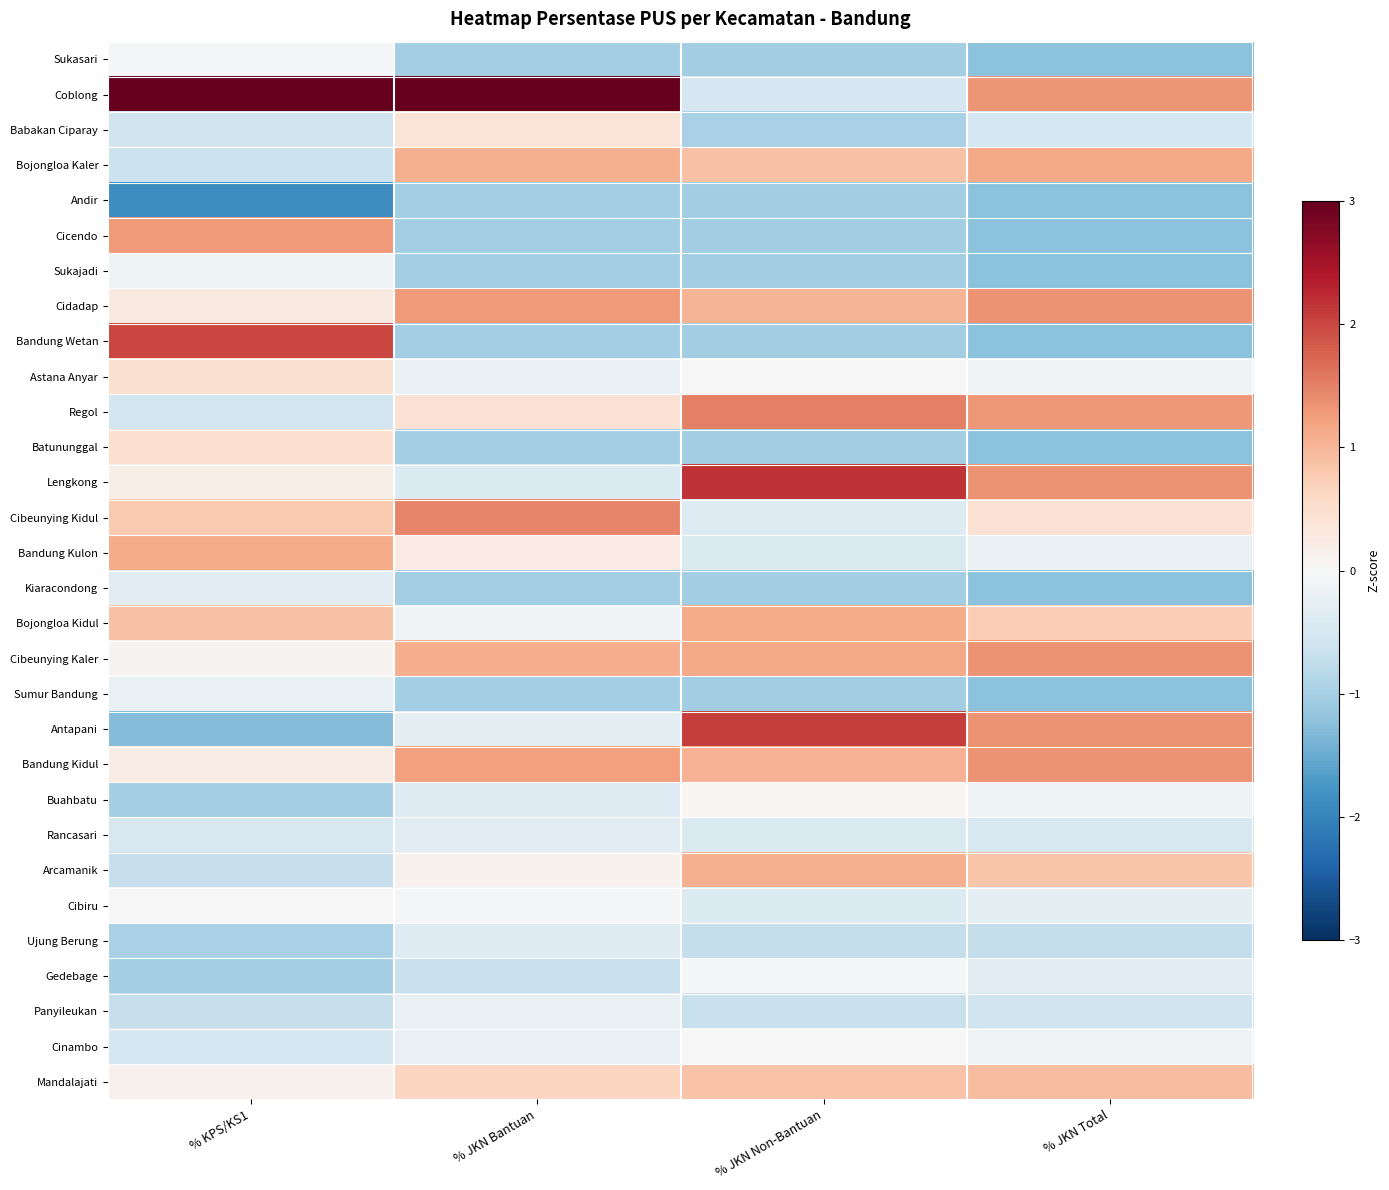

Rank the series by their maximum value, from highest to lowest.

Coblong, Lengkong, Antapani, Bandung Wetan, Regol, Cibeunying Kidul, Cidadap, Cibeunying Kaler, Bandung Kidul, Cicendo, Bojongloa Kaler, Bojongloa Kidul, Bandung Kulon, Arcamanik, Mandalajati, Batununggal, Astana Anyar, Babakan Ciparay, Buahbatu, Cinambo, Cibiru, Gedebage, Sukasari, Sukajadi, Panyileukan, Sumur Bandung, Rancasari, Kiaracondong, Ujung Berung, Andir